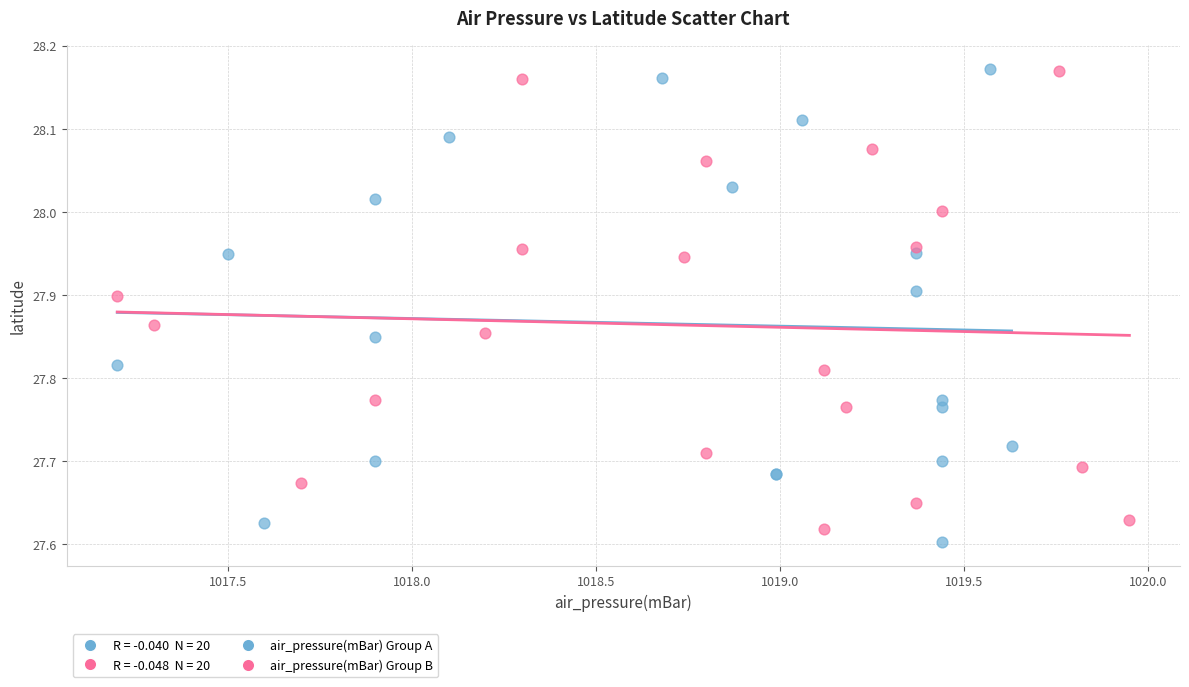

Which series reaches the minimum Y coordinate?

air_pressure(mBar) Group A